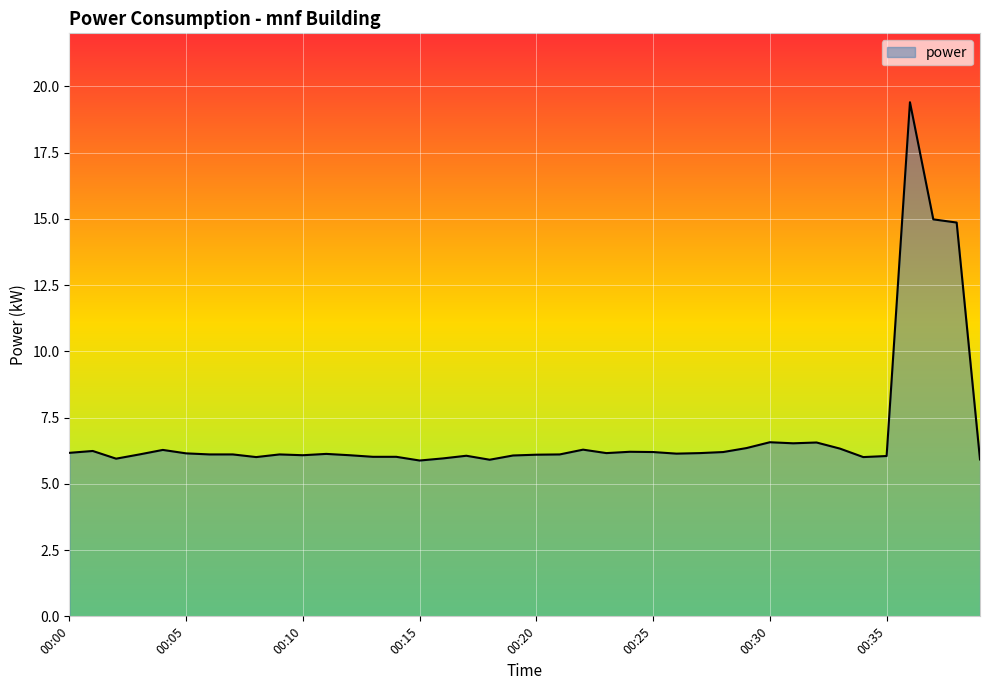

What is the difference between the second highest and second lowest values?

9.1